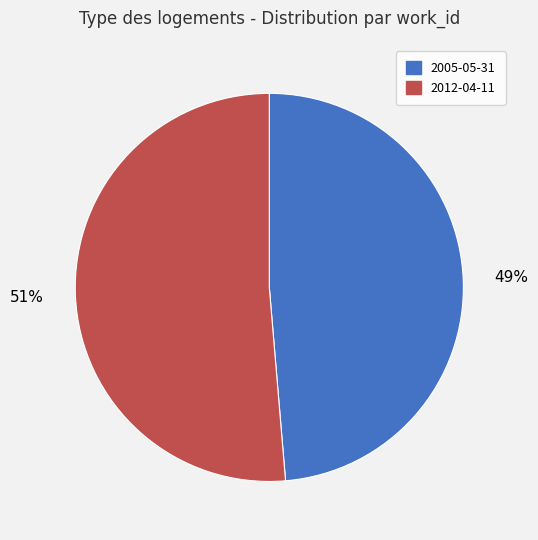

What percentage is the 2005-05-31 slice, to the nearest percent?

49%